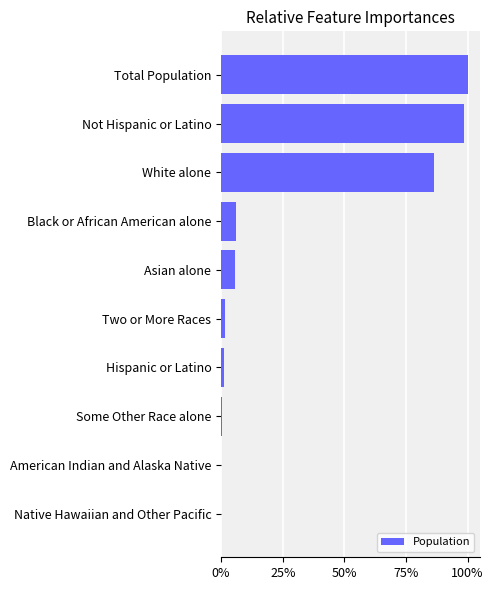

Which category has the highest value across all series?

Total Population